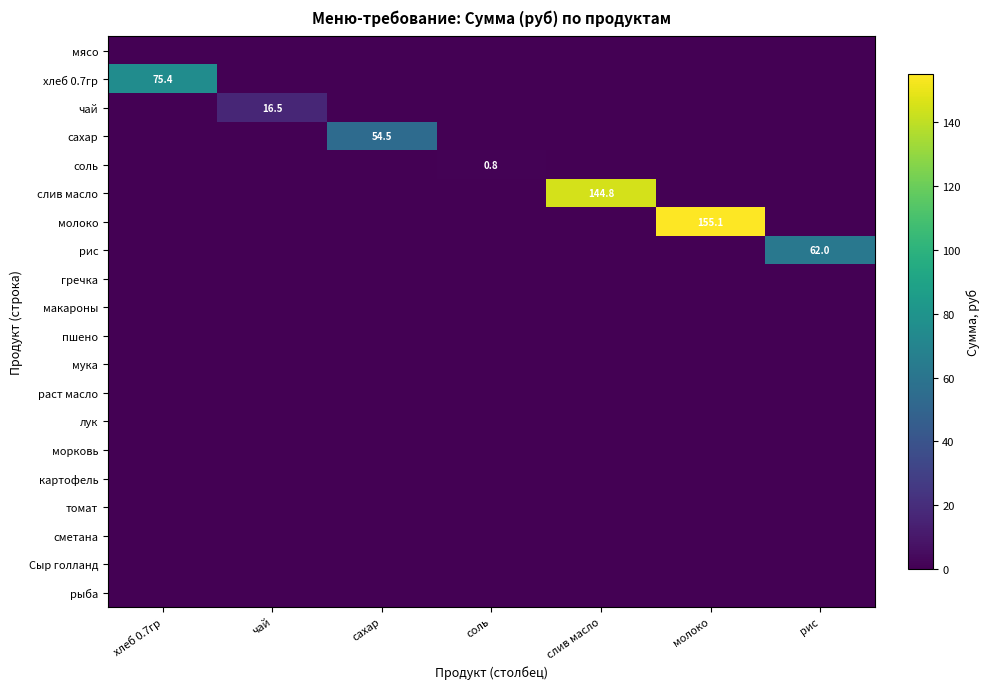

The соль series shows 0.0 at молоко. True or false?

True